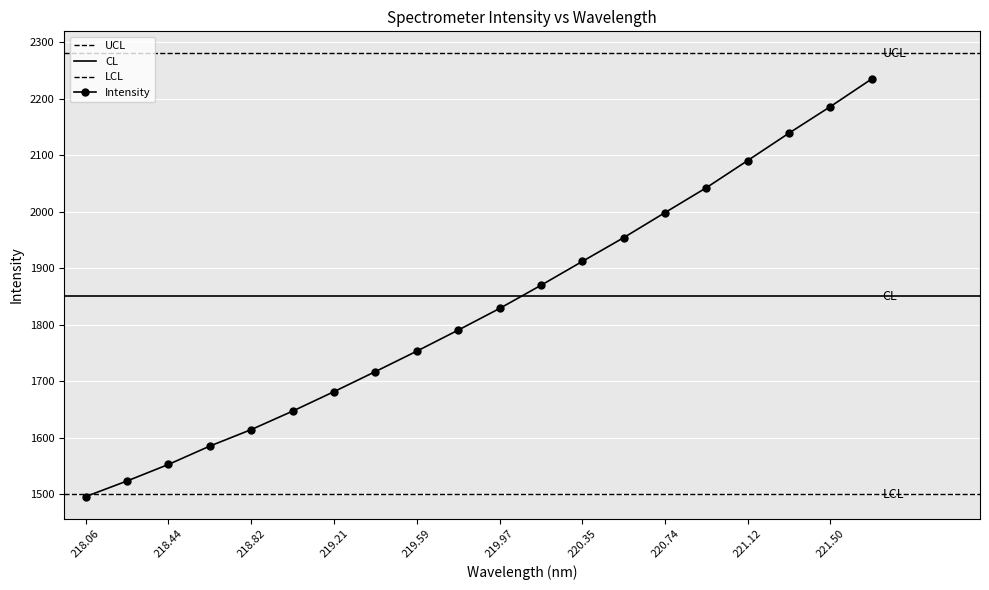

What position from the left is 220.9264?

16